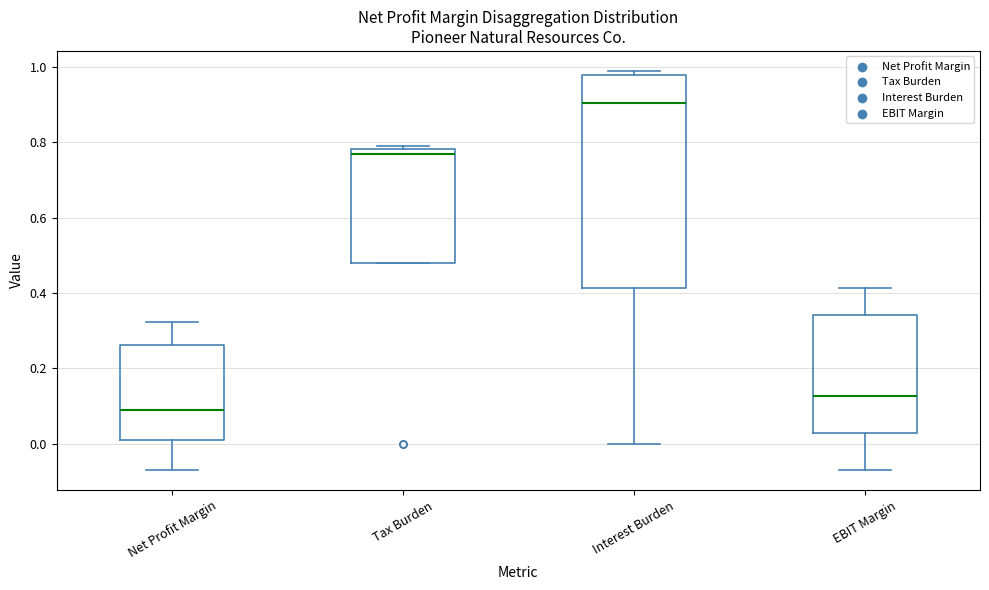

Which box has the lowest median line?

Net Profit Margin